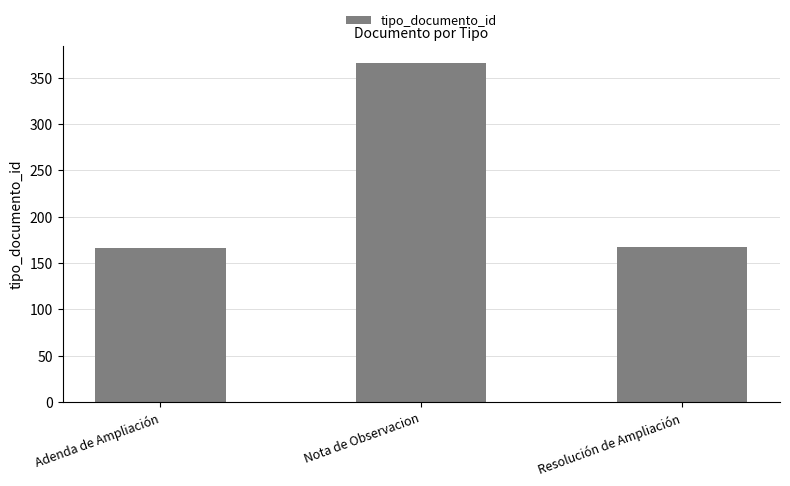

At which category does the chart reach its peak across all series?

Nota de Observacion